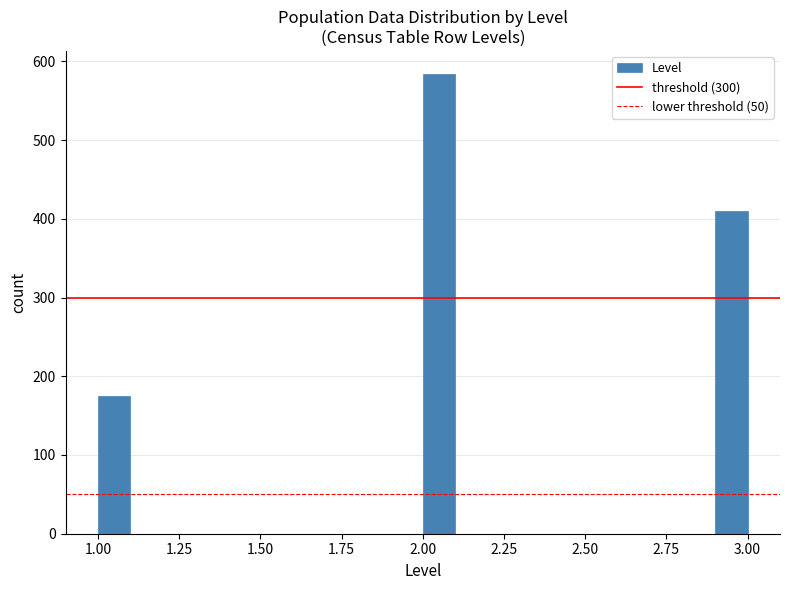

Read against the x-axis, roughly where is the centre of the tallest bar?

2.05